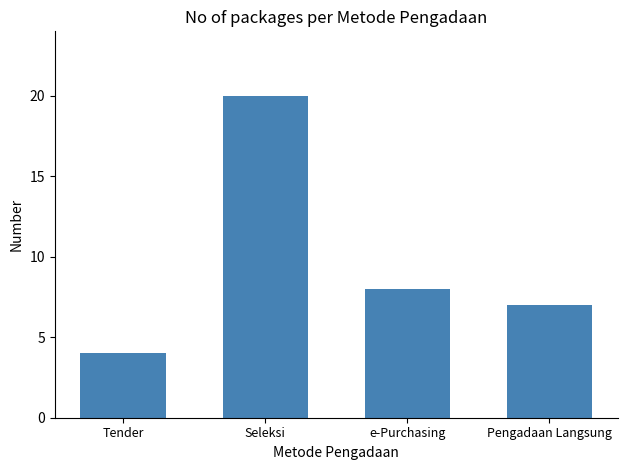

Rank the categories by value from lowest to highest.

Tender, Pengadaan Langsung, e-Purchasing, Seleksi